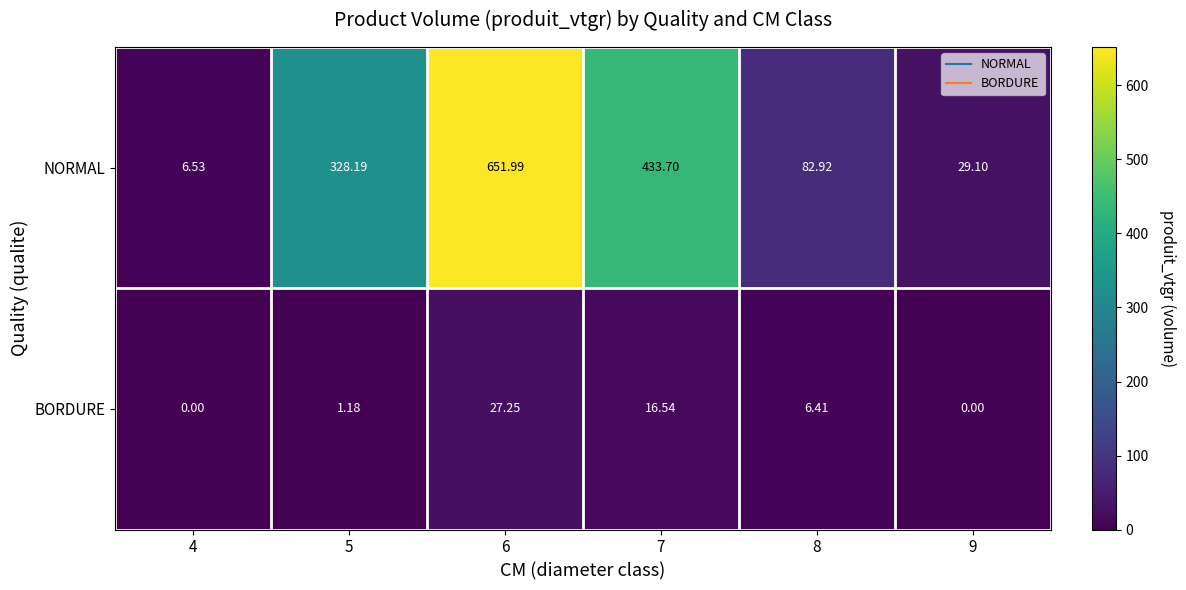

Between 6 and 7, which series saw the biggest shift?

NORMAL